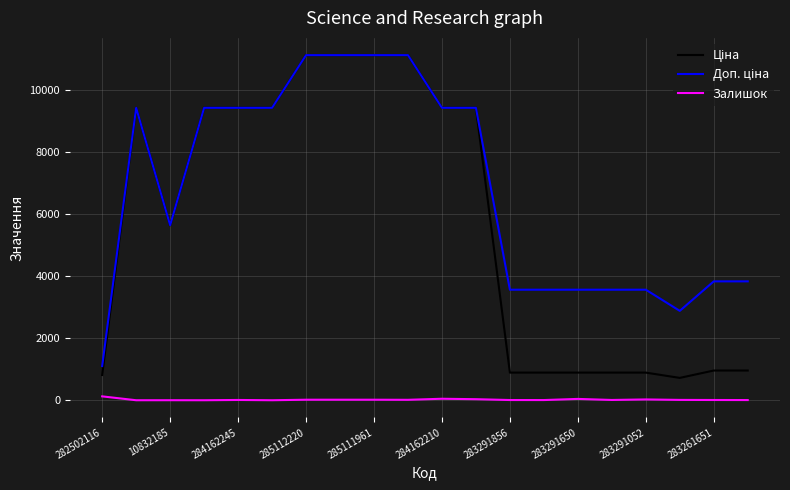

Reading left to right, extract all data points from this chart.

Ціна: 813.0	9416.9	5636.0	9416.9	9416.9	9416.9	11113.6	11113.6	11113.6	11113.6	9416.9	9416.9	889.9	889.9	889.9	889.9	889.9	719.6	957.1	957.1
Доп. ціна: 1101.8	9416.9	5636.0	9416.9	9416.9	9416.9	11113.6	11113.6	11113.6	11113.6	9416.9	9416.9	3559.7	3559.7	3559.7	3559.7	3559.7	2878.5	3828.4	3828.4
Залишок: 125.0	0.0	1.0	0.0	9.0	0.0	17.0	17.0	17.0	14.0	48.0	34.0	7.0	6.0	43.0	9.0	26.0	11.0	8.0	6.0